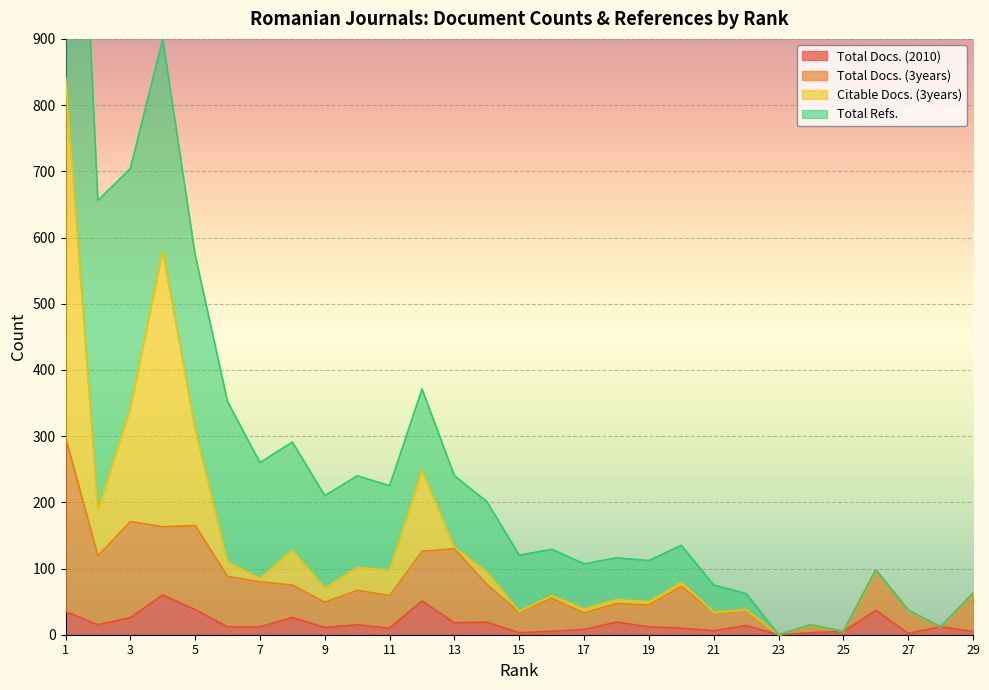

What is the maximum value for Total Docs. (2010)?

60